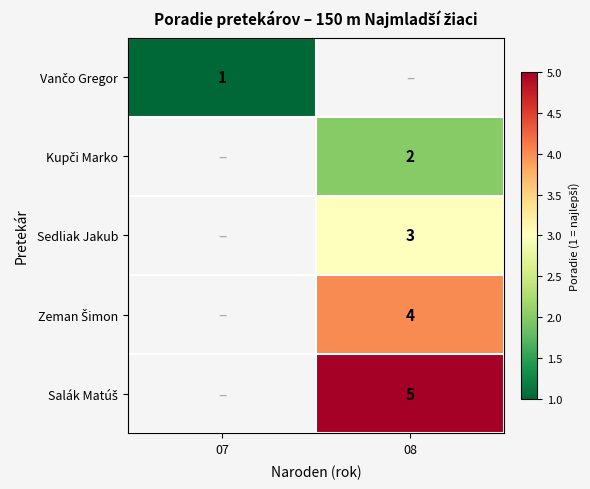

Which category has the highest value in the Vančo Gregor series?

07